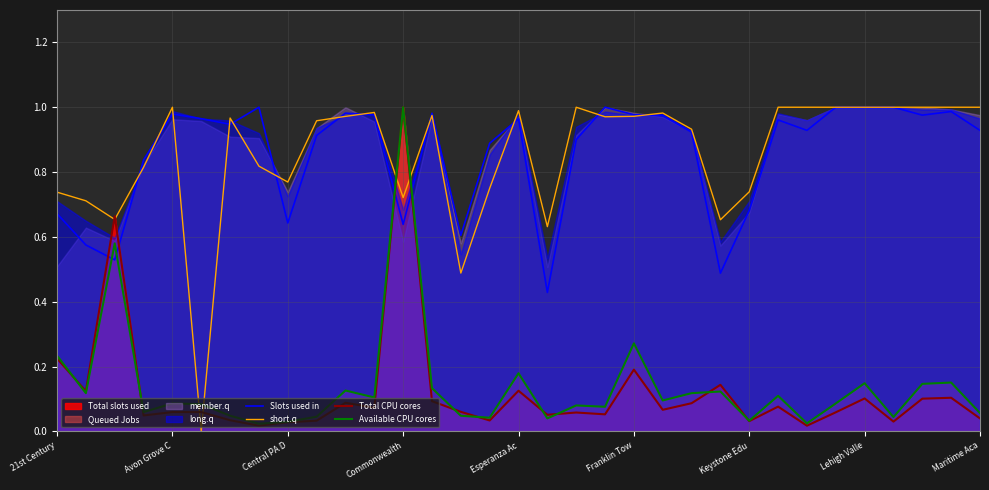

What is the value of the Available CPU cores point at the 4th from the left?

0.1